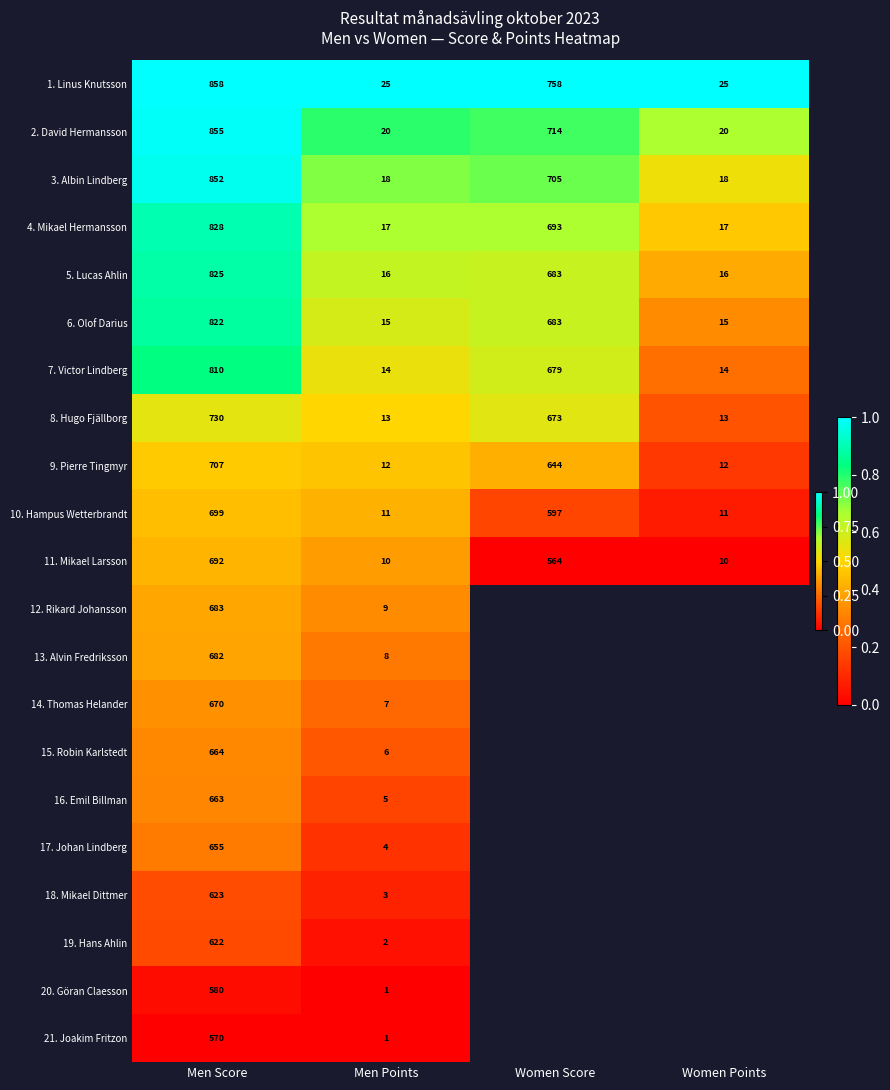

What is the spread (max minus min) of values at Men Points?

24.0